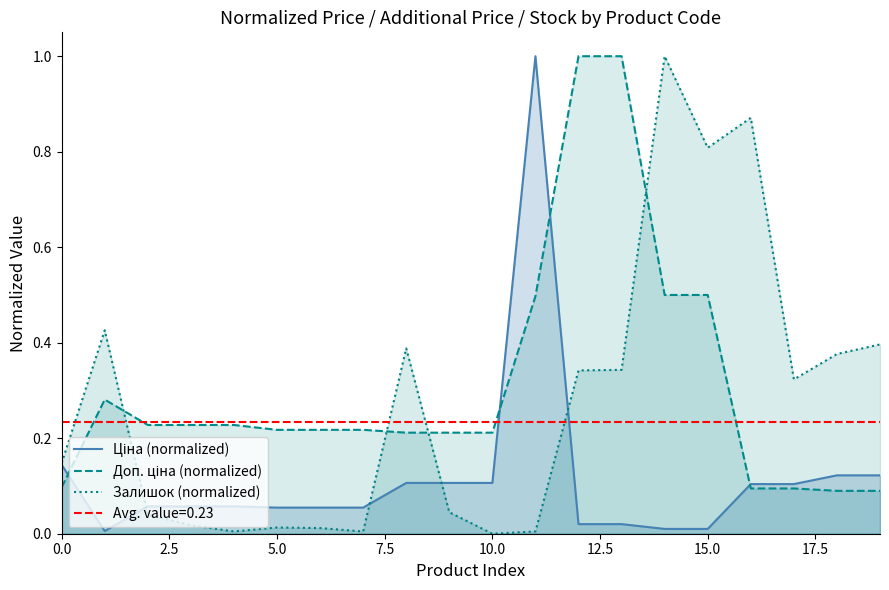

At how many categories does at least one series exceed 0?

20